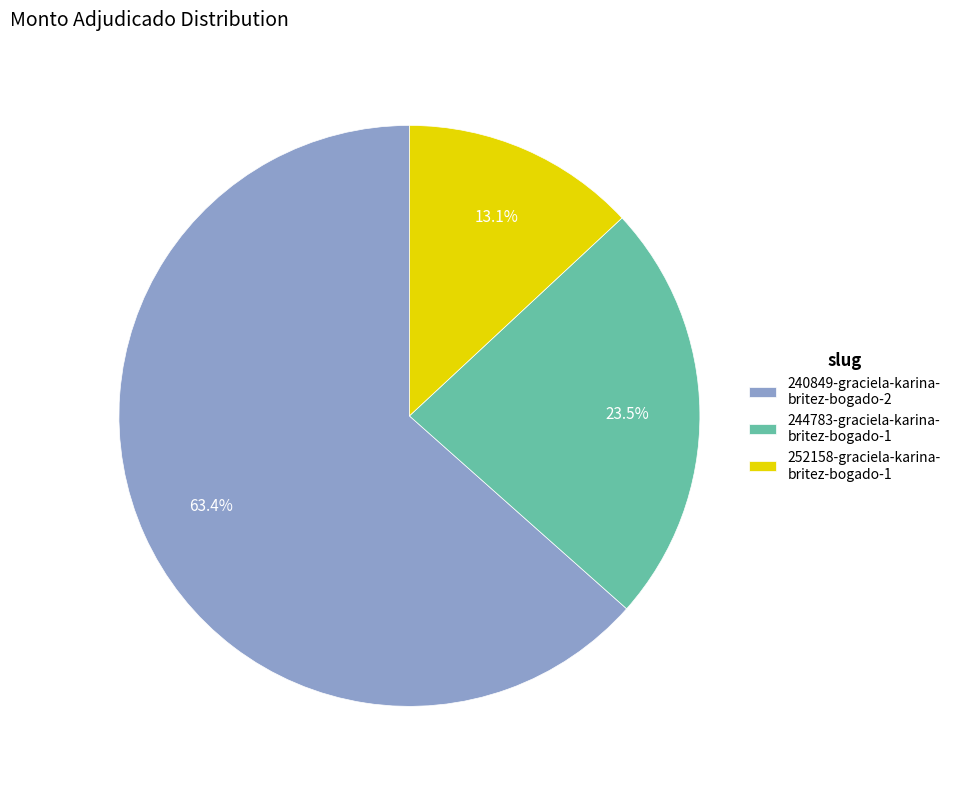

Is the sum of 244783-graciela-karina- britez-bogado-1 and 252158-graciela-karina- britez-bogado-1 greater than half?

No